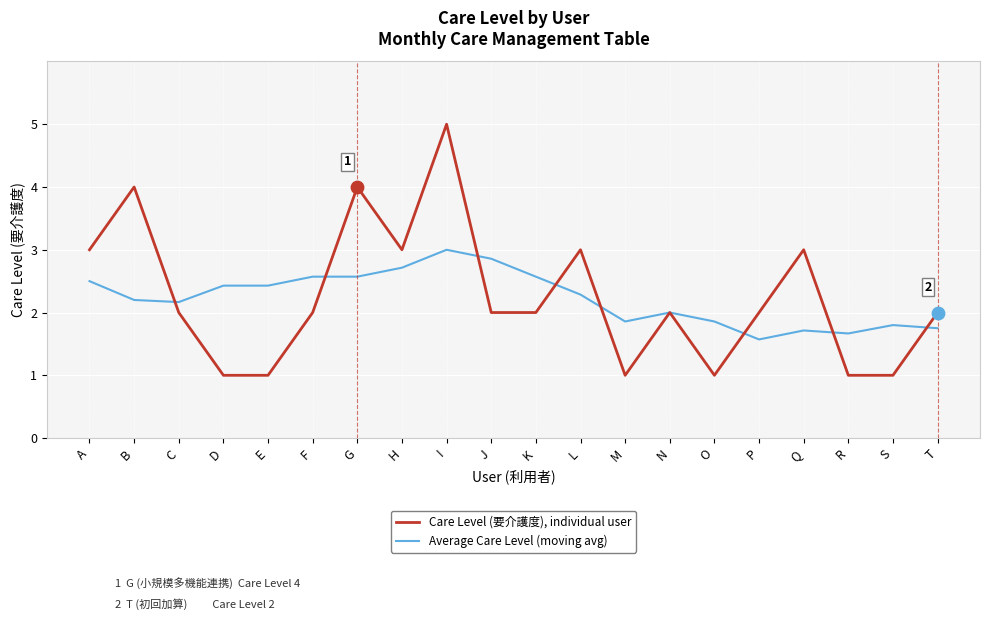

At which category is the sum across all series the highest?

I